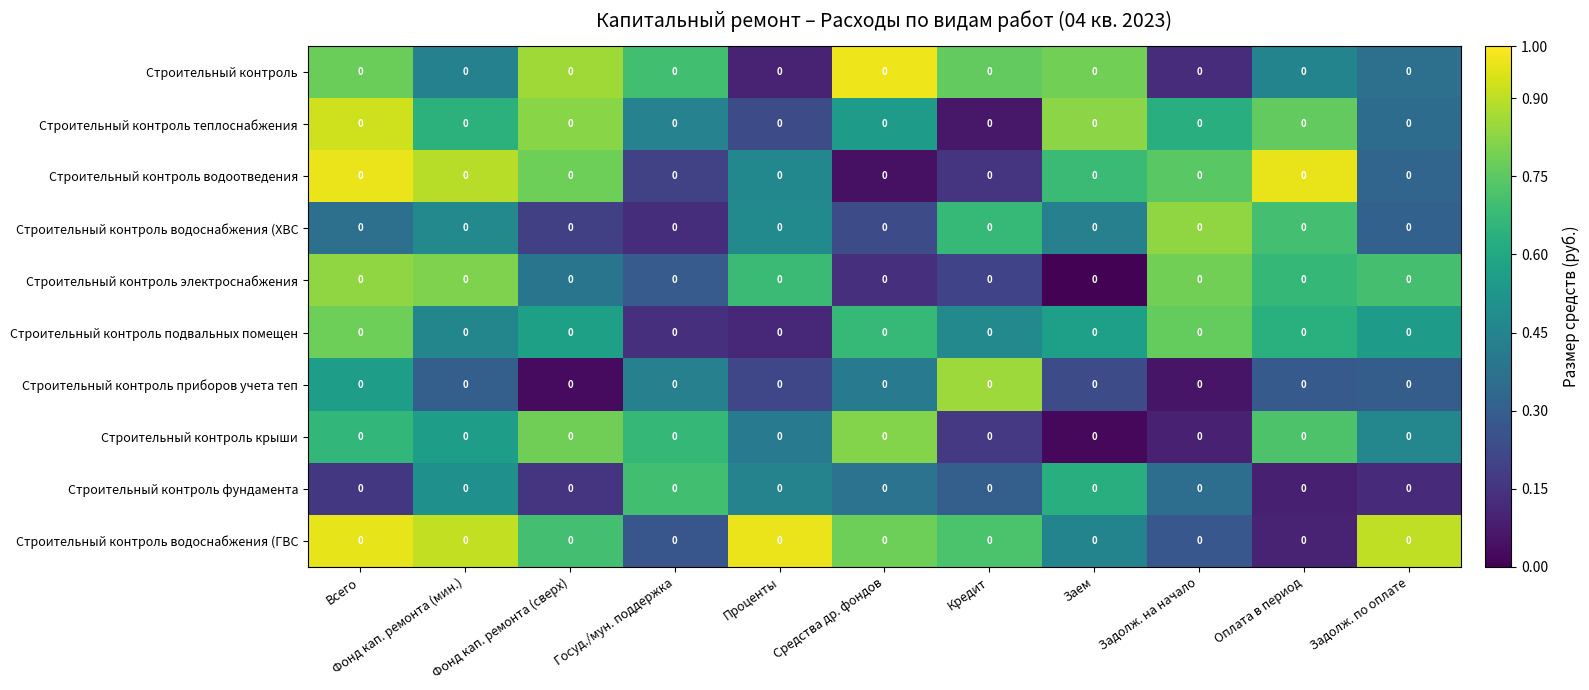

What is the difference between the highest and lowest values at Всего?

0.8